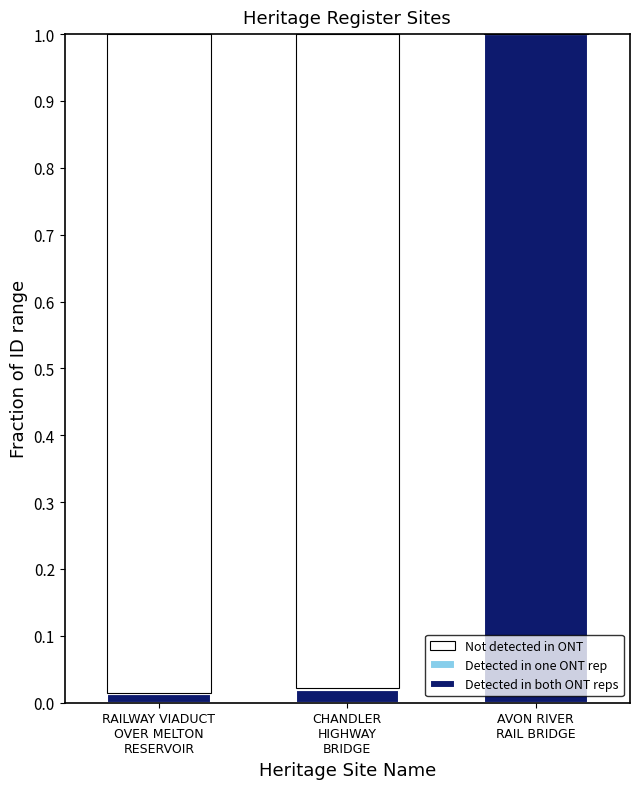

Which series has the largest total across all categories?

Not detected in ONT